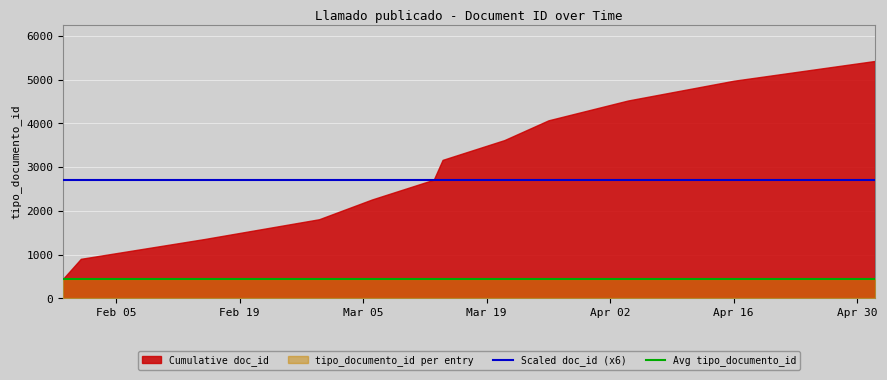

True or false: Avg tipo_documento_id and Scaled doc_id (x6) cross at least once.

False